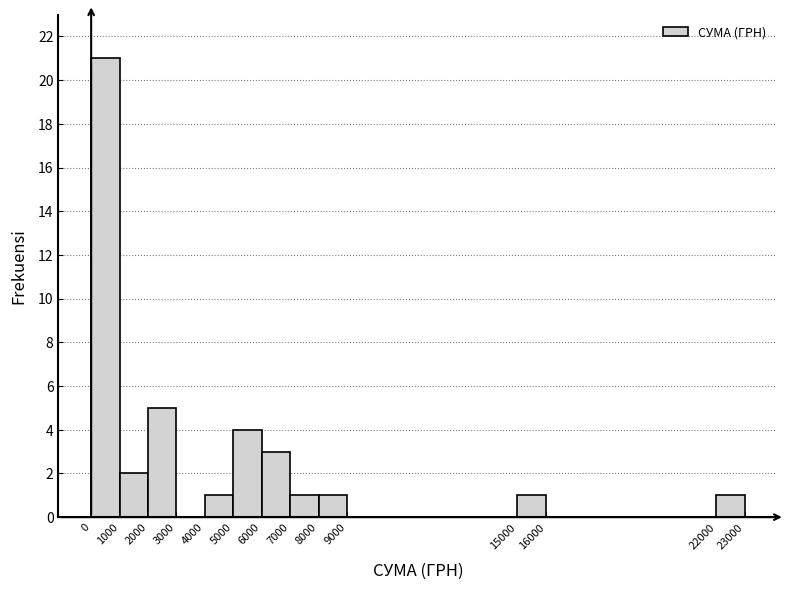

Reading left to right, transcribe this chart: for each bar, give the range it covers on the x-axis and its height. The values are not printed on the chart, so give them approximately, as read against the axis.

0 to 1000: 21
1000 to 2000: 2
2000 to 3000: 5
3000 to 4000: 0
4000 to 5000: 1
5000 to 6000: 4
6000 to 7000: 3
7000 to 8000: 1
8000 to 9000: 1
9000 to 15000: 0
15000 to 16000: 1
16000 to 22000: 0
22000 to 23000: 1